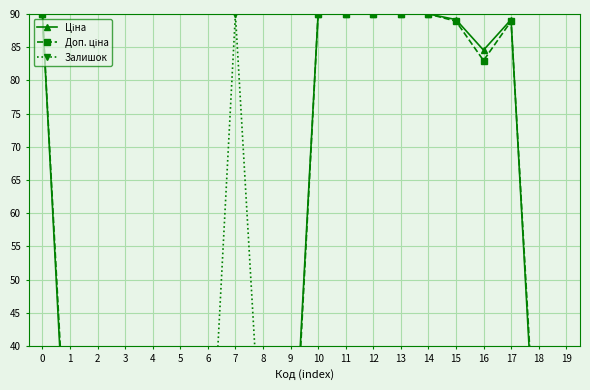

What is the difference between the highest and lowest values at 19?

23.6